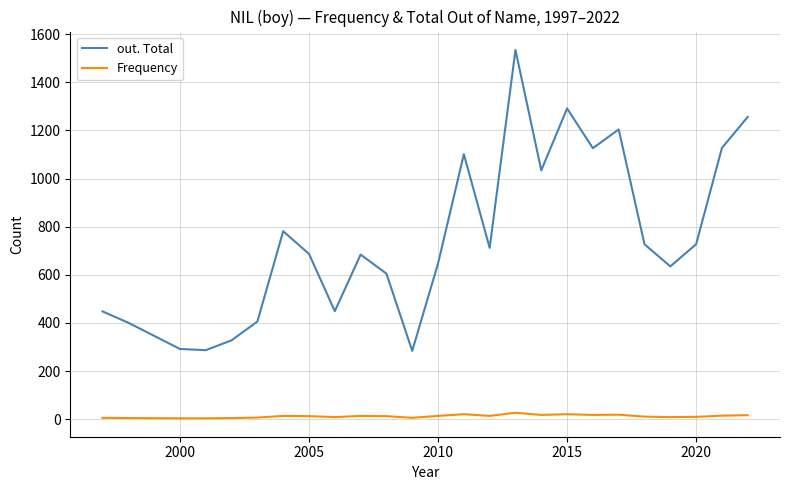

Which series has the widest spread of values?

out. Total